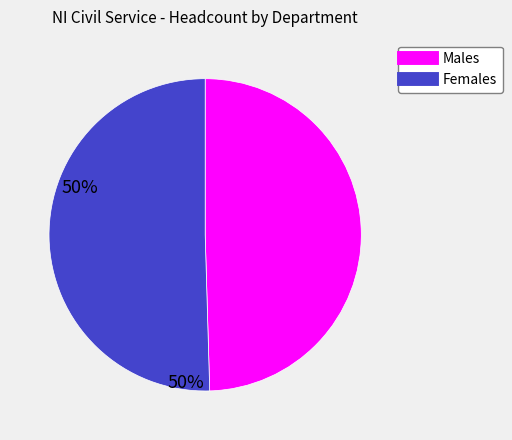

How many segments does this pie chart have?

2